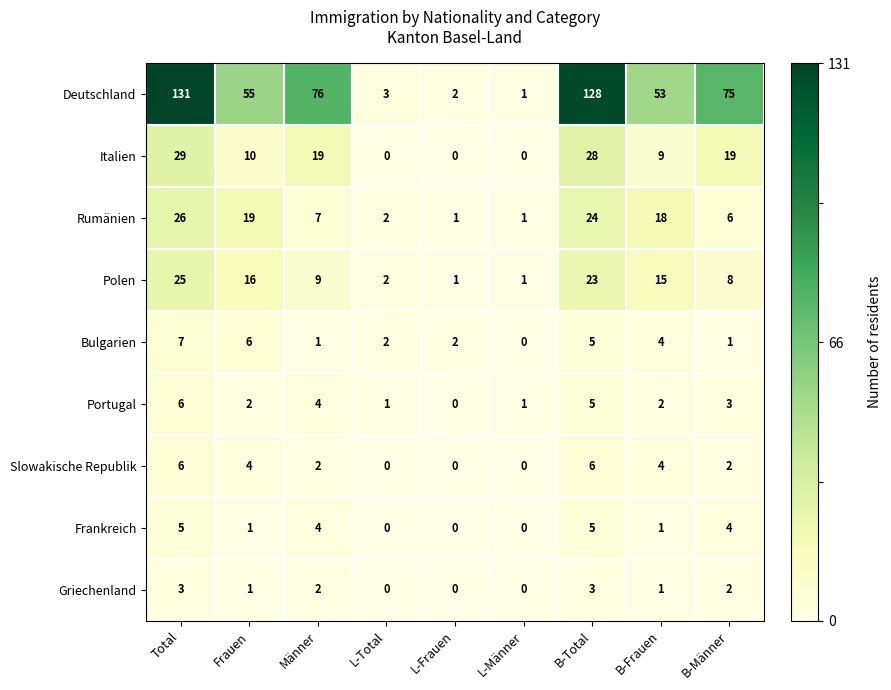

What is the smallest value displayed?

0